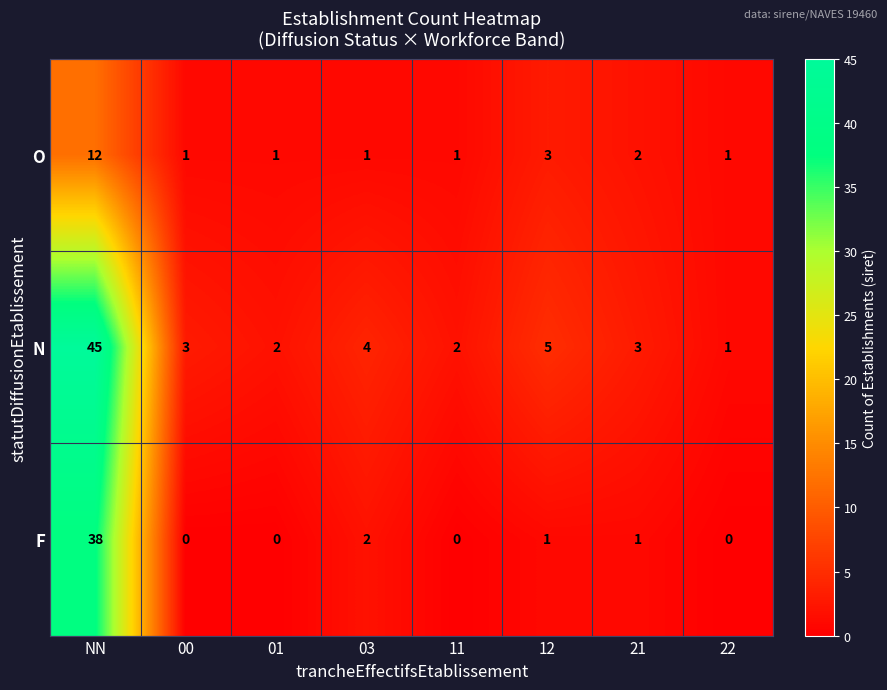

Which series has the widest spread of values?

N